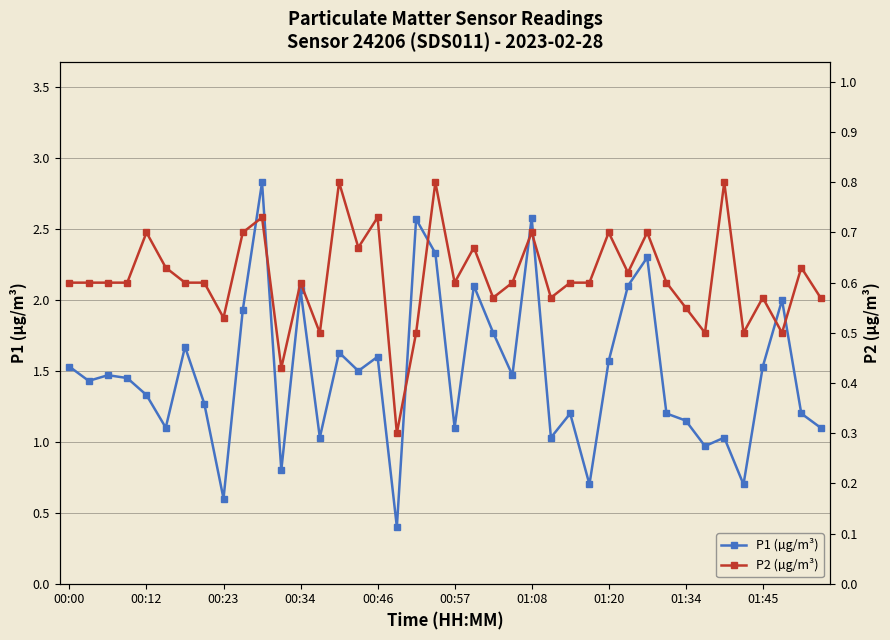

What is the minimum value shown in the chart?

0.3